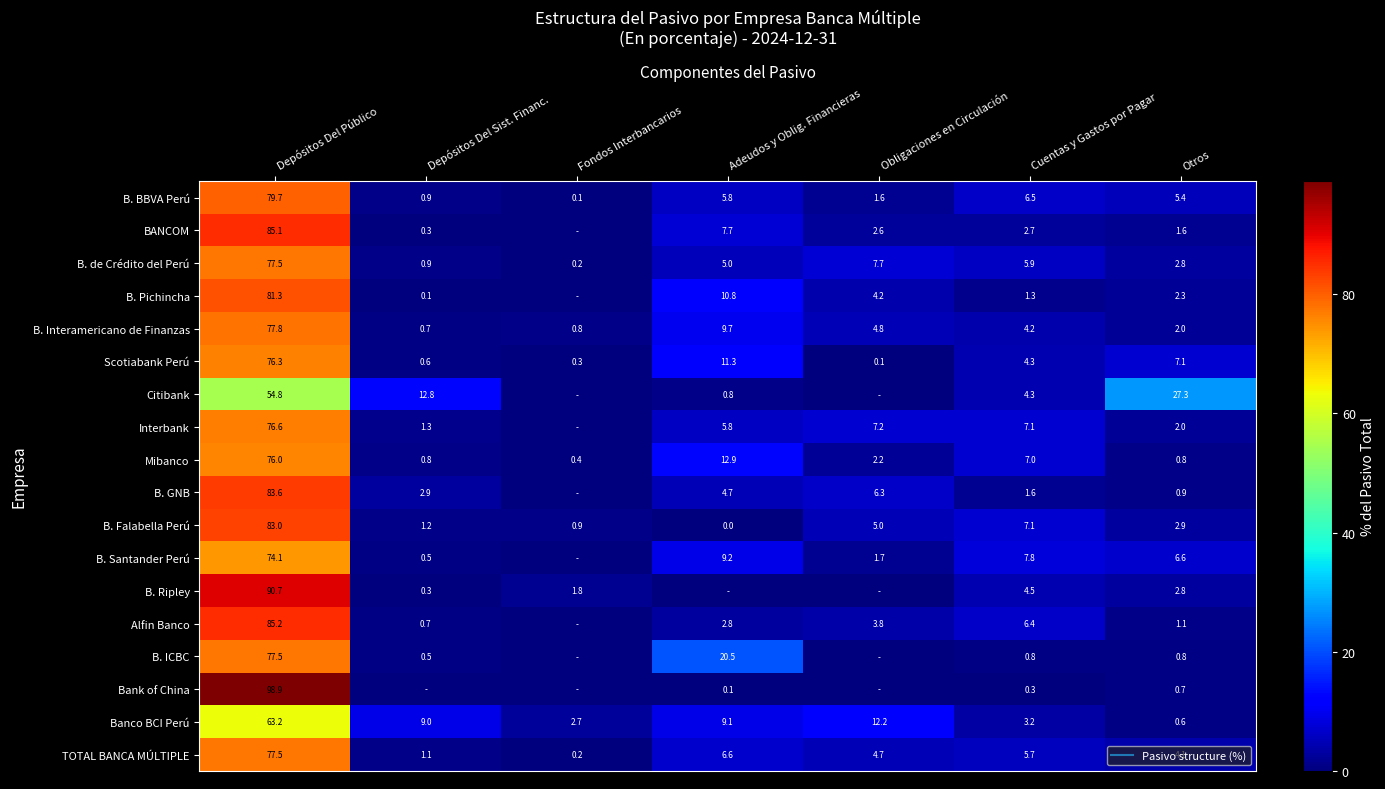

The value of B. BBVA Perú at Depósitos Del Público is 79.7. True or false?

True